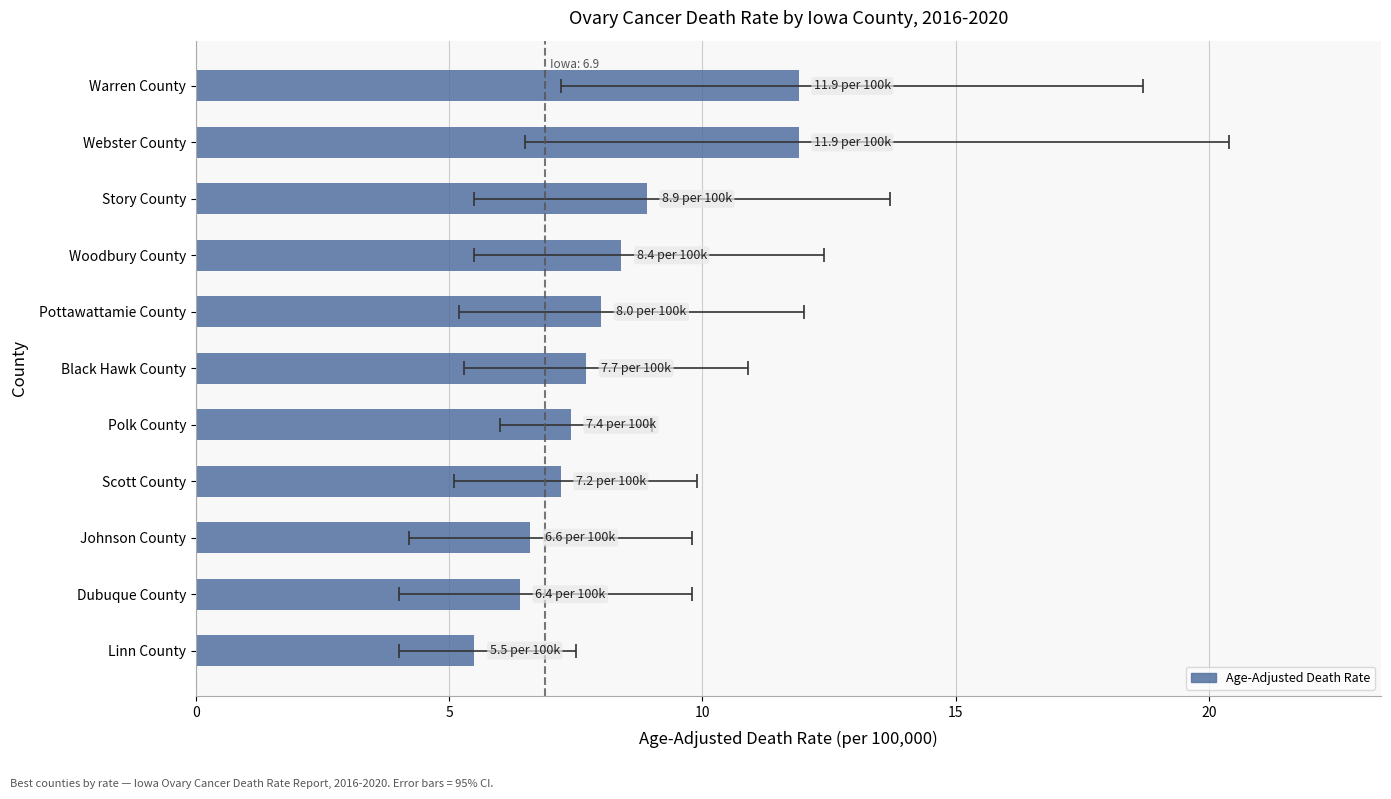

How many values exceed 7?

8